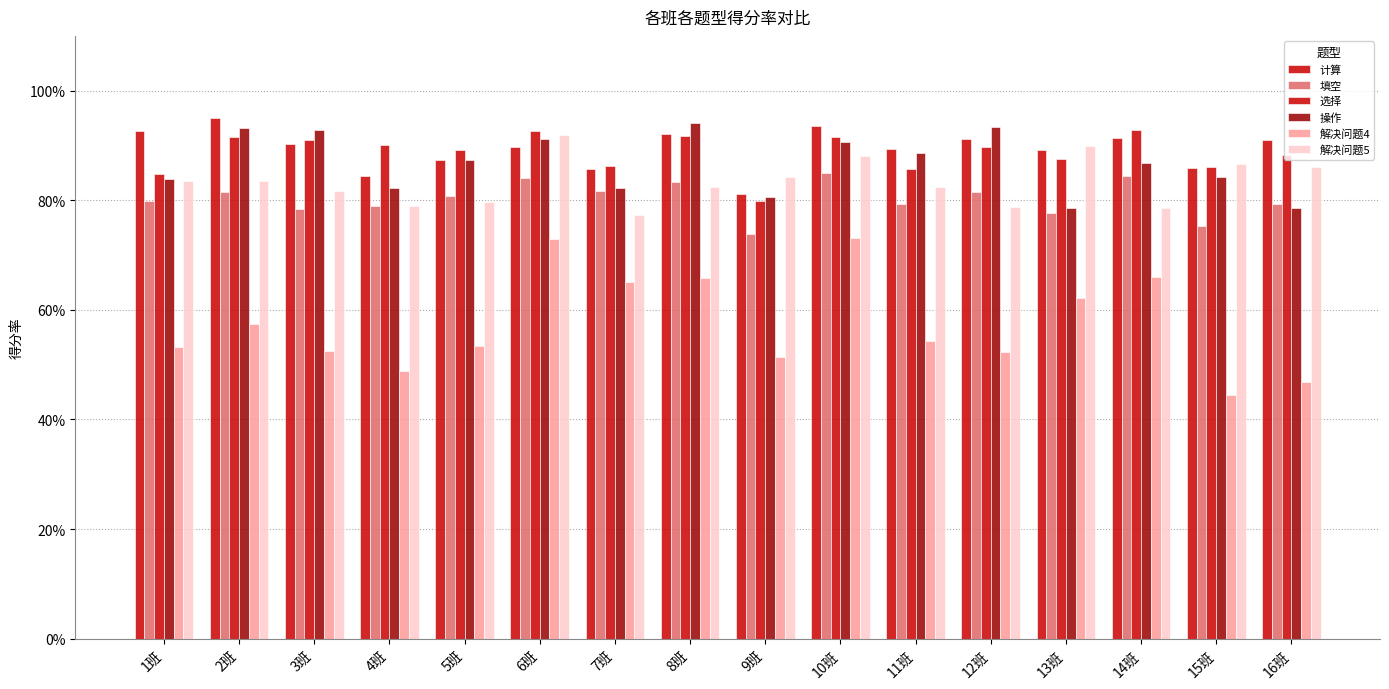

What is the minimum value shown in the chart?

0.4